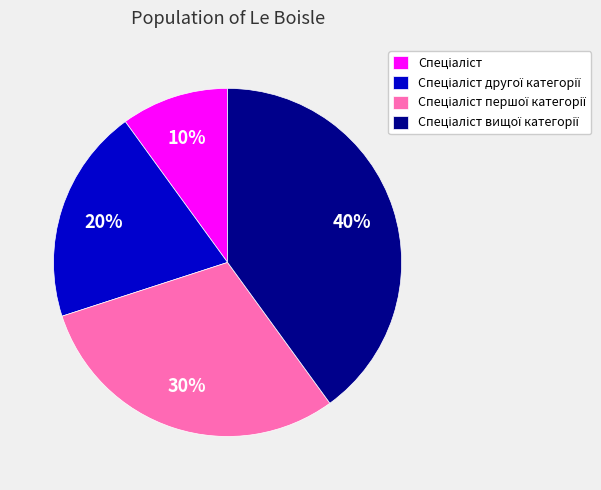

To the nearest percent, what is the difference between the largest and smallest slice percentages?

30%